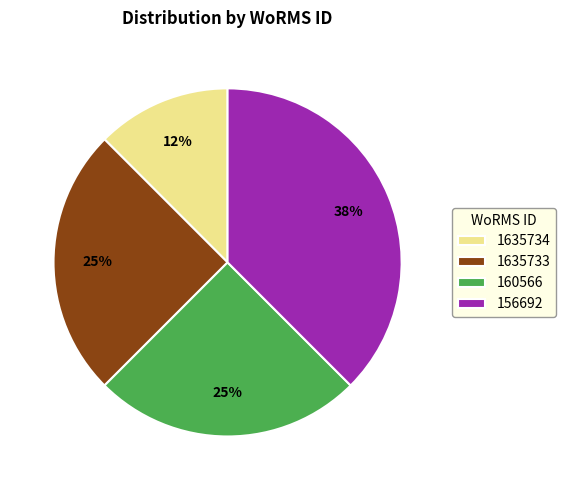

Combined, do 160566 and 1635734 account for over 50%?

No